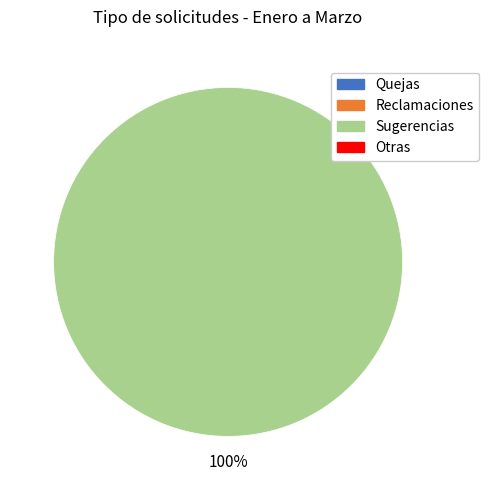

Does any single category account for the majority?

Yes